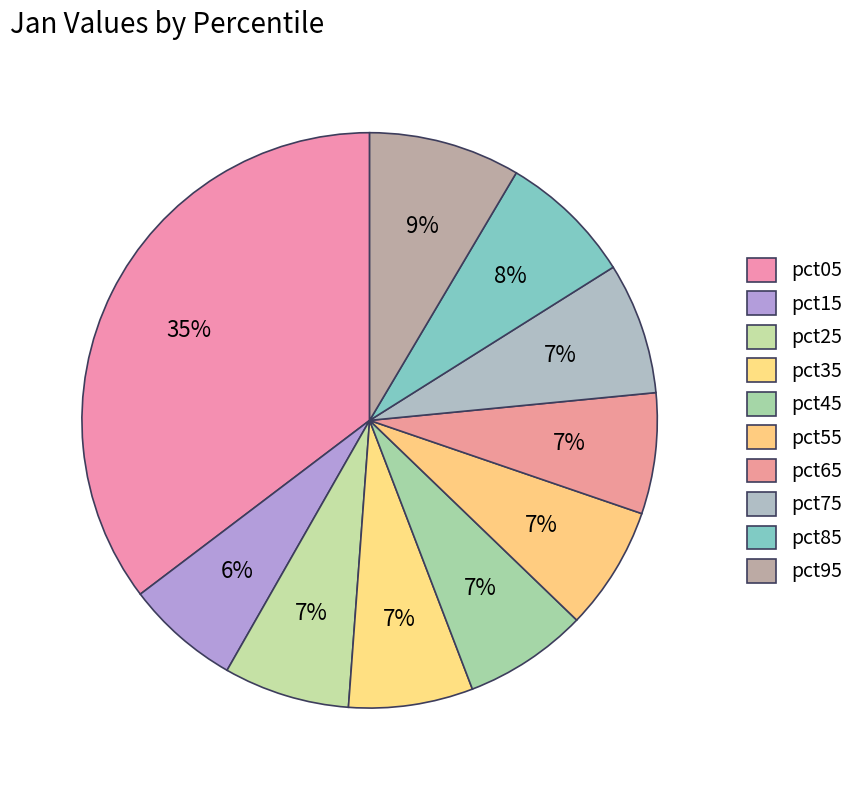

What percentage is NOT represented by pct15?

93.6%